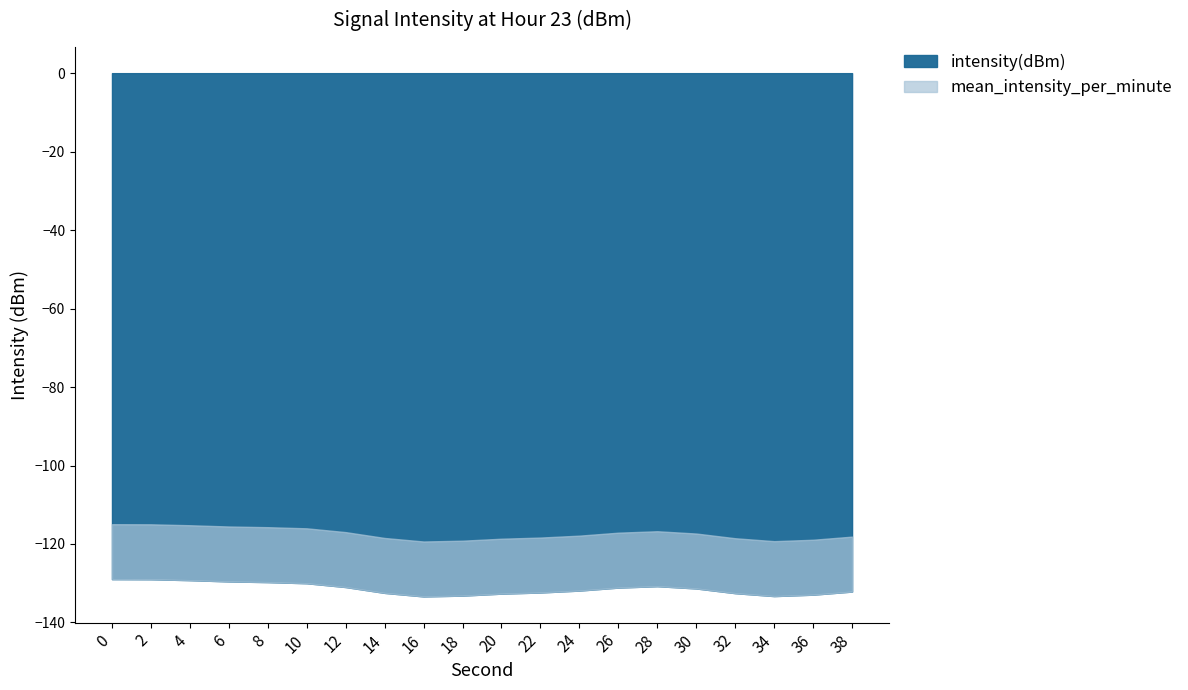

How many series are shown in this chart?

2